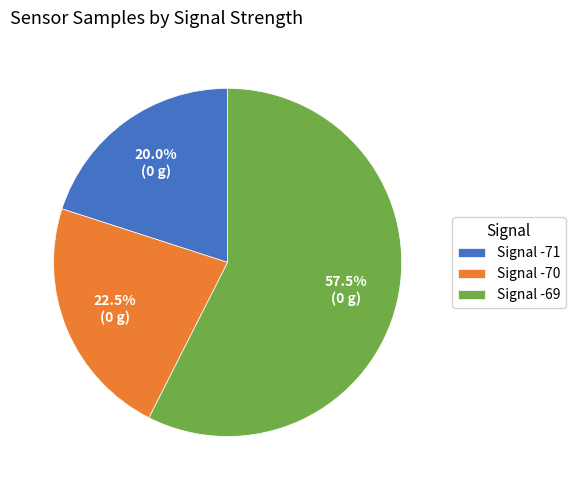

What percentage do Signal -70 and Signal -69 together represent?

80.0%